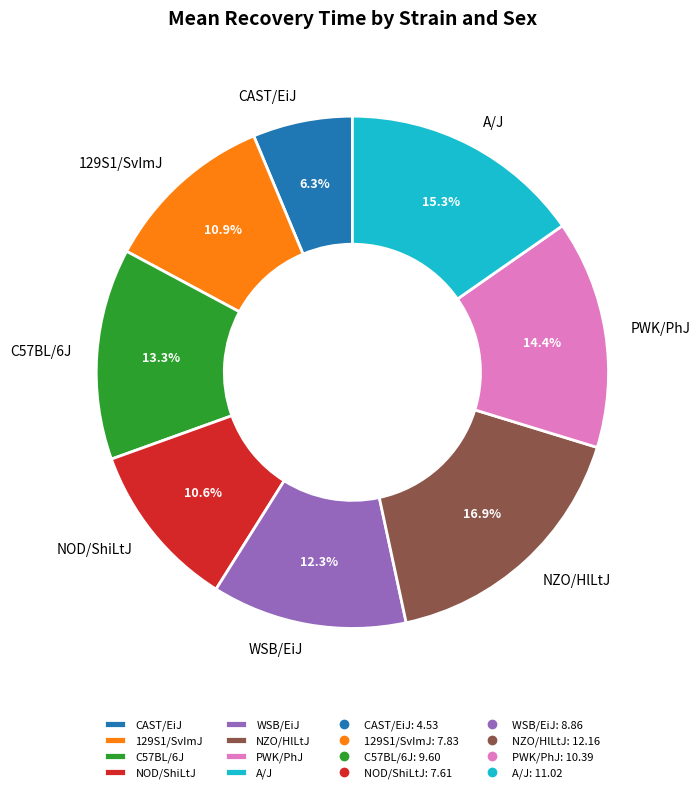

How much of the chart is everything except C57BL/6J?

86.7%